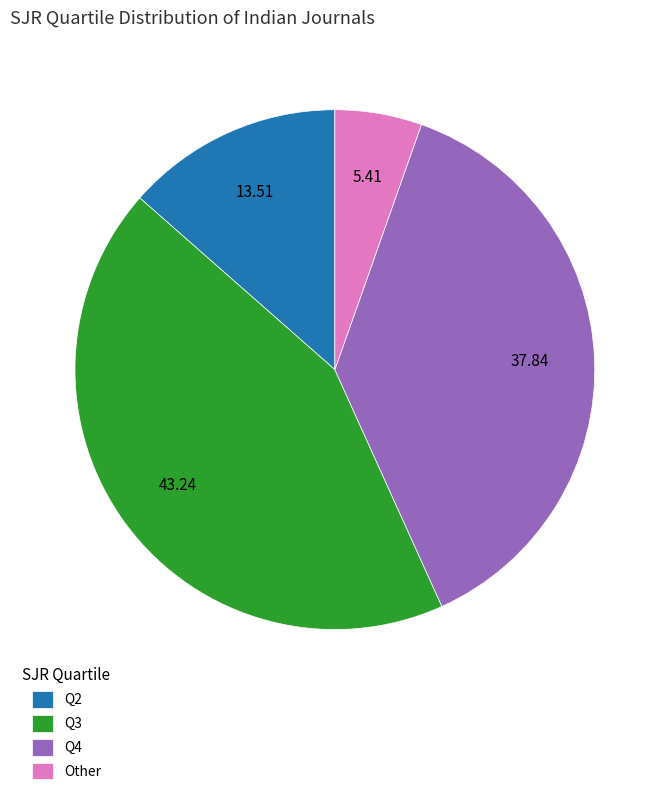

Combined, do Other and Q2 account for over 50%?

No